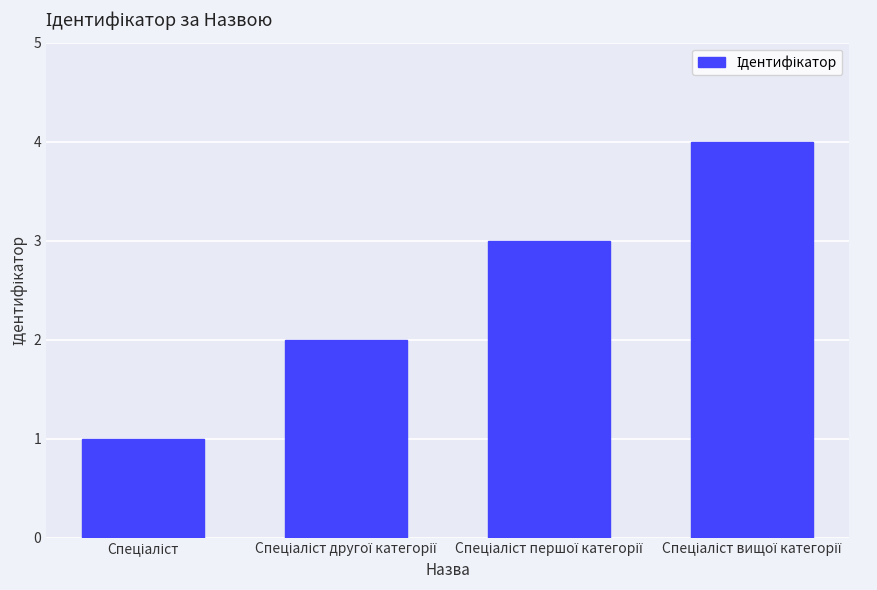

What is the minimum value shown in the chart?

1